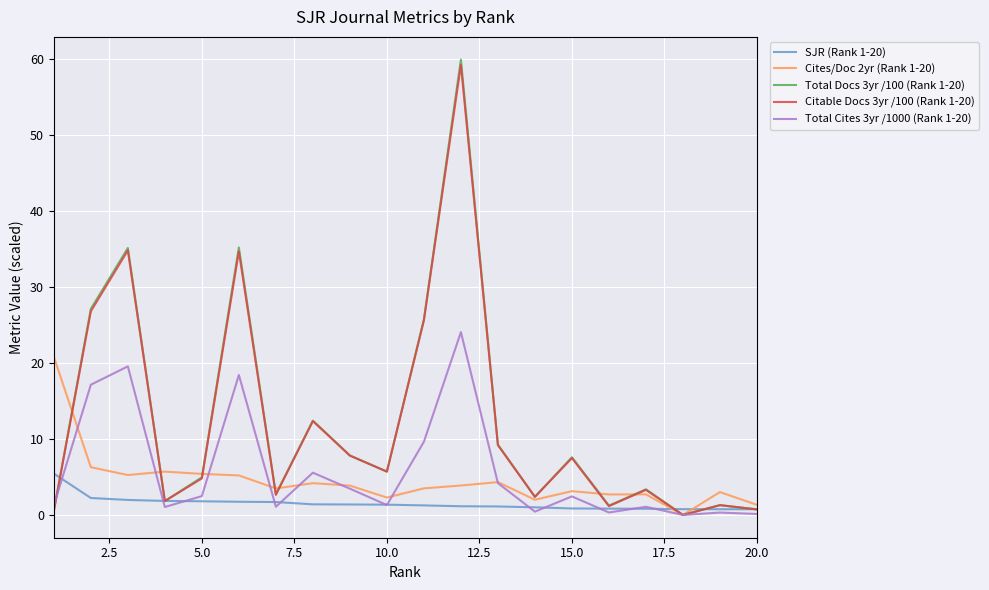

Which series has the largest range (max minus min)?

Total Docs 3yr /100 (Rank 1-20)